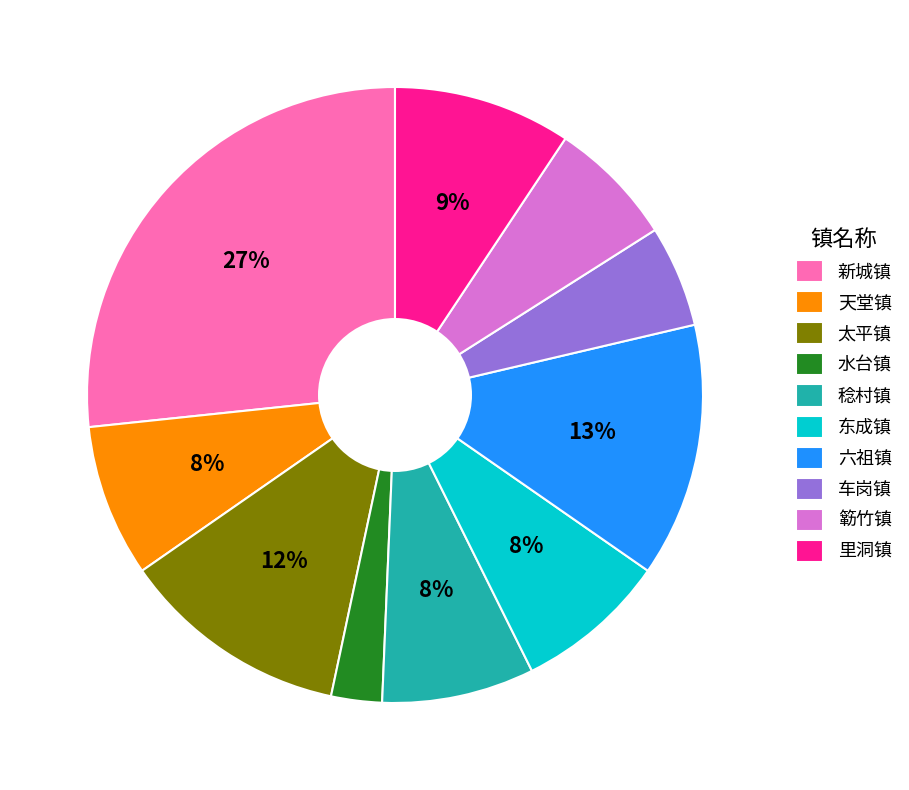

What is the largest slice in the pie chart?

新城镇